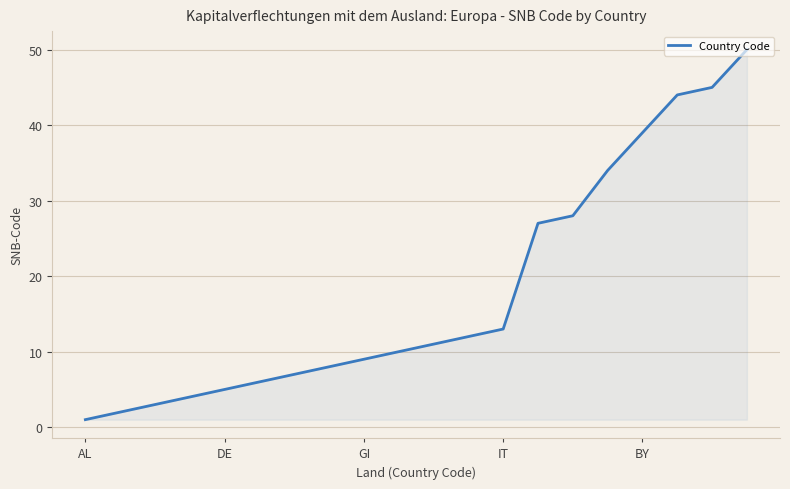

Reading left to right, transcribe all the data shown in this chart.

1	2	3	4	5	6	7	8	9	10	11	12	13	27	28	34	39	44	45	50